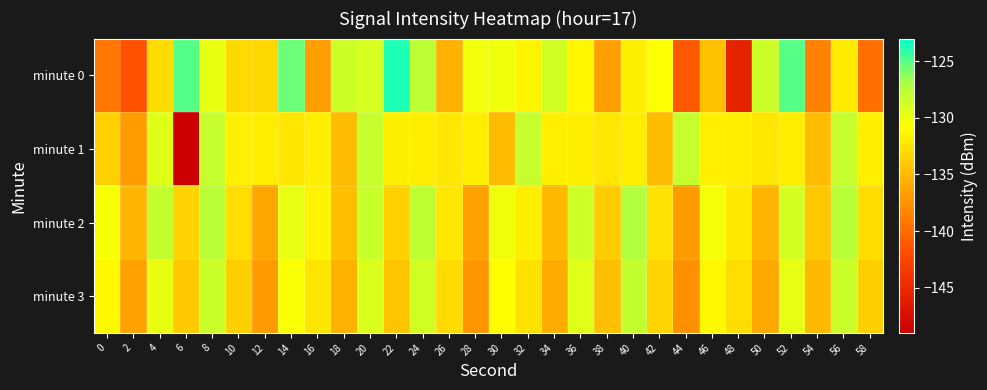

Which series has the largest range (max minus min)?

minute 0